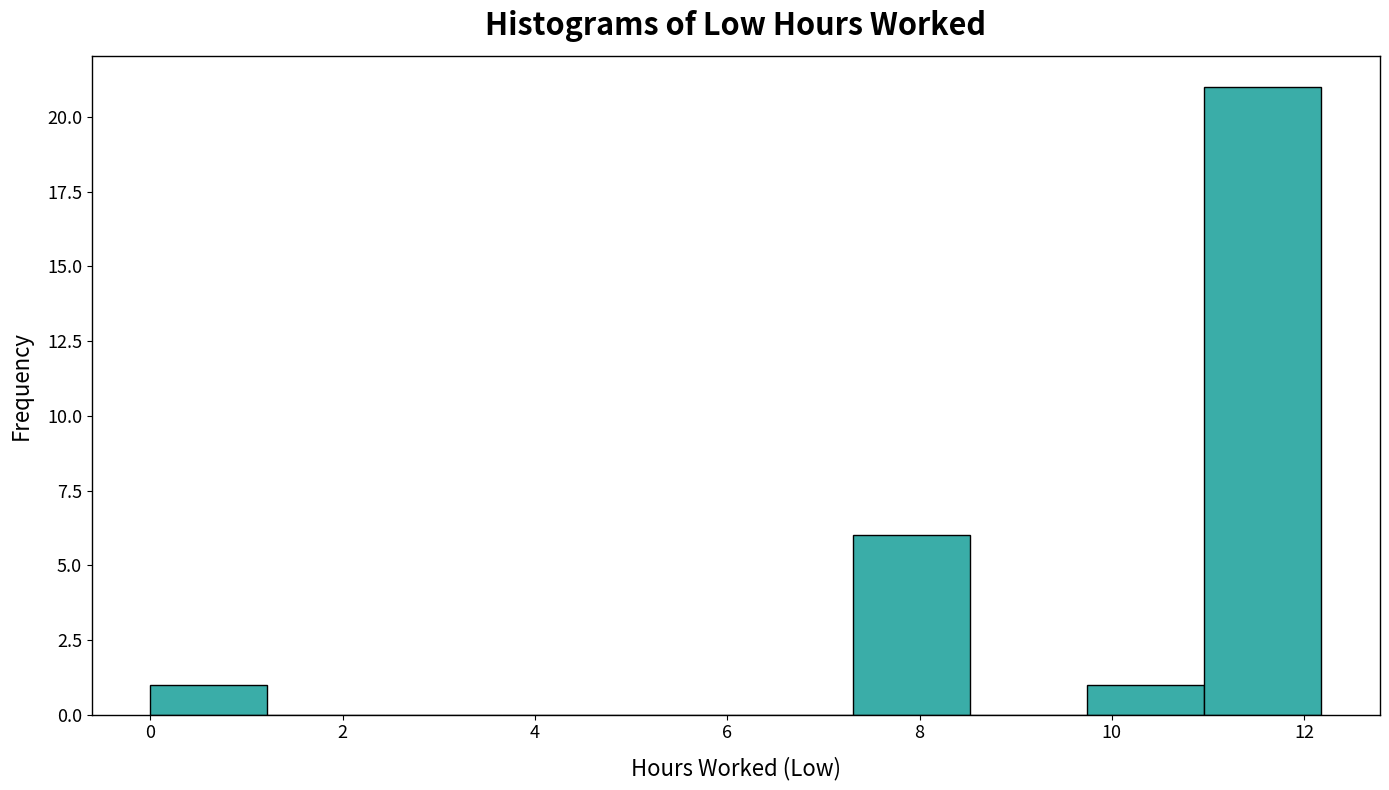

Reading left to right, transcribe this chart: for each bar, give the range it covers on the x-axis and its height. Neither the bar edges nor the heights are printed on the chart, so give them approximately, as read against the axes.

0.0 to 1.2: 1
1.2 to 2.4: 0
2.4 to 3.6: 0
3.6 to 4.8: 0
4.8 to 6.0: 0
6.0 to 7.4: 0
7.4 to 8.6: 6
8.6 to 9.8: 0
9.8 to 11.0: 1
11.0 to 12.2: 21